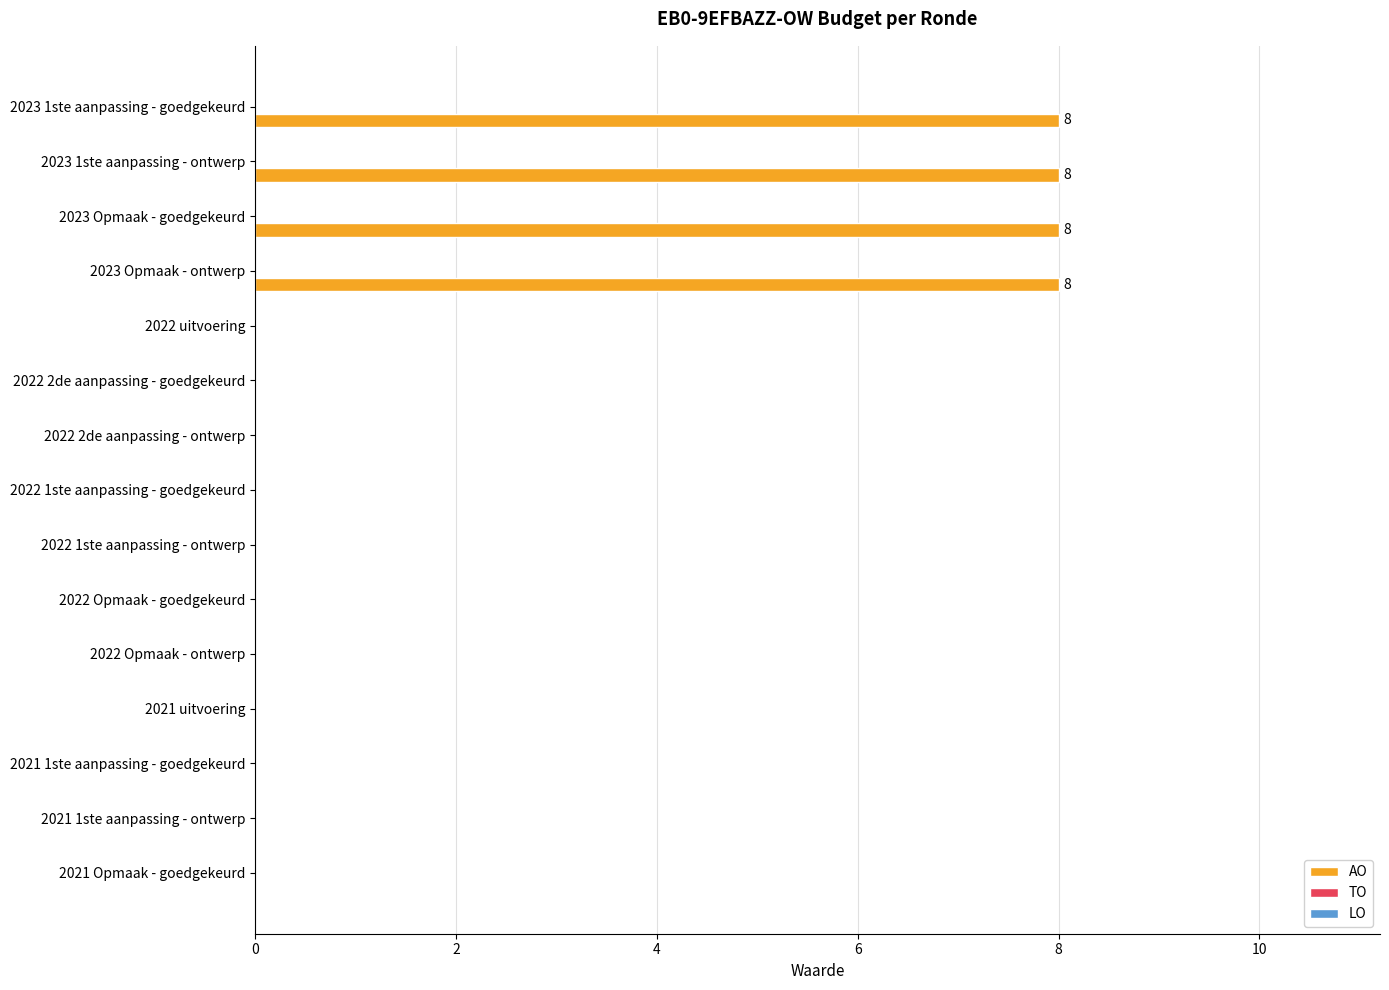

Are the bars horizontal?

Yes